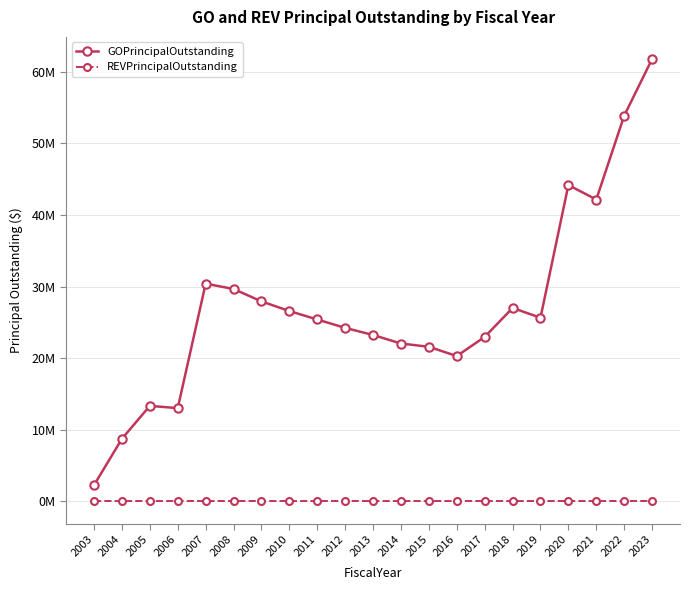

Read the GOPrincipalOutstanding value at 2005, to the nearest 50.

13345000